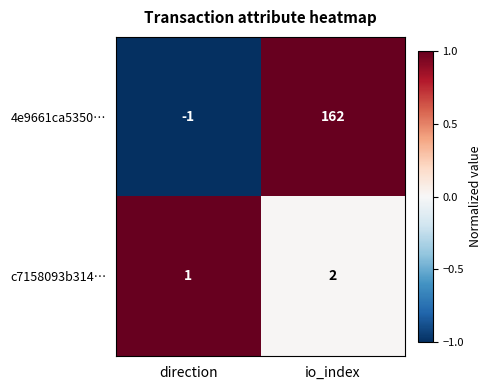

What is the maximum value shown in the chart?

162